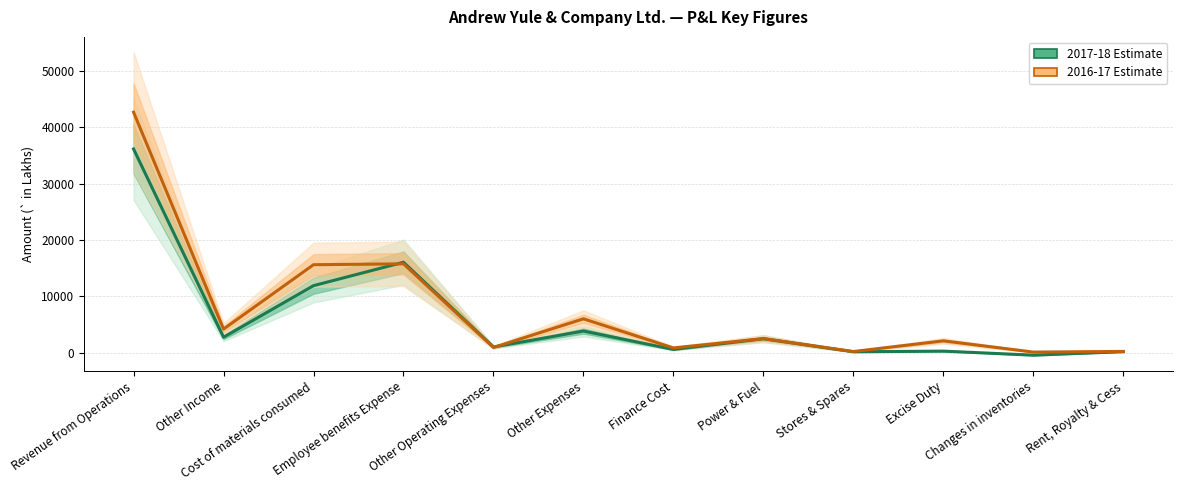

What is the lowest value of the 2017-18 series?

-420